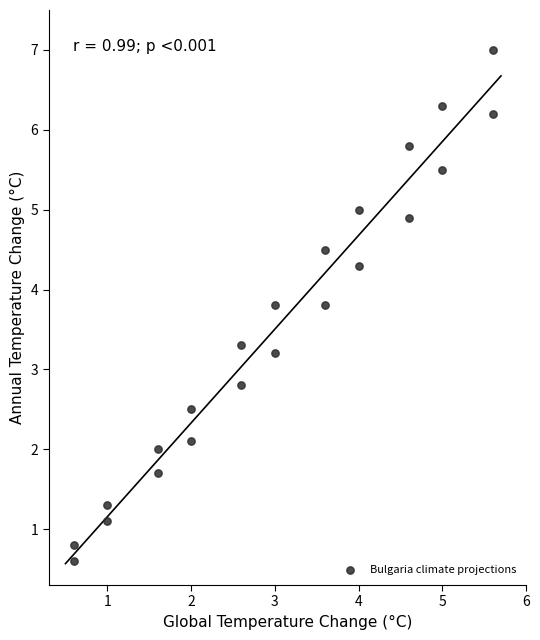

What is the range of X values (max minus min)?

5.0